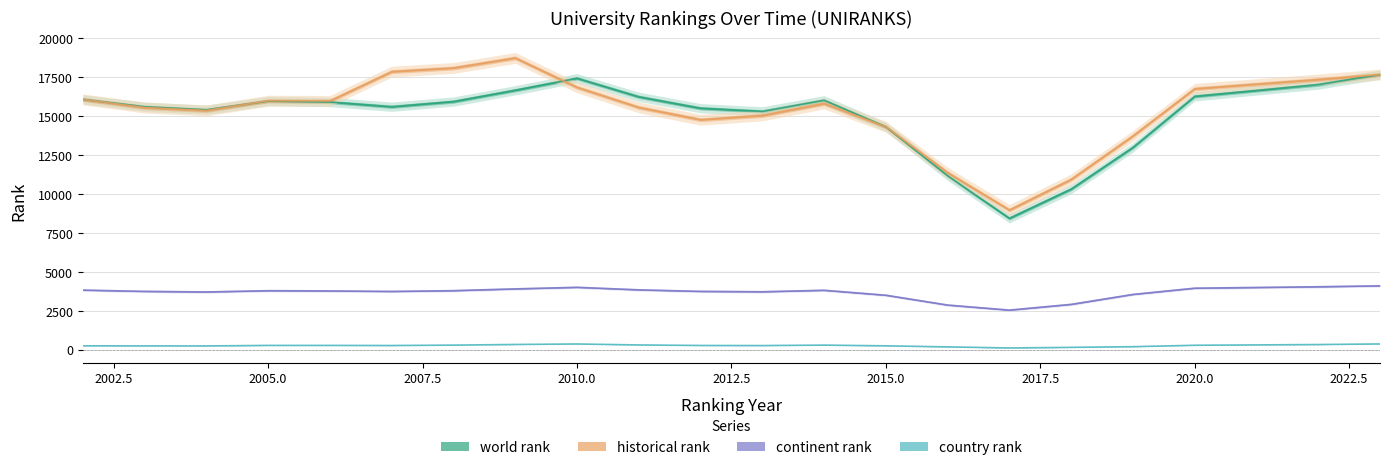

What is the sum of all world rank values?

315962.0